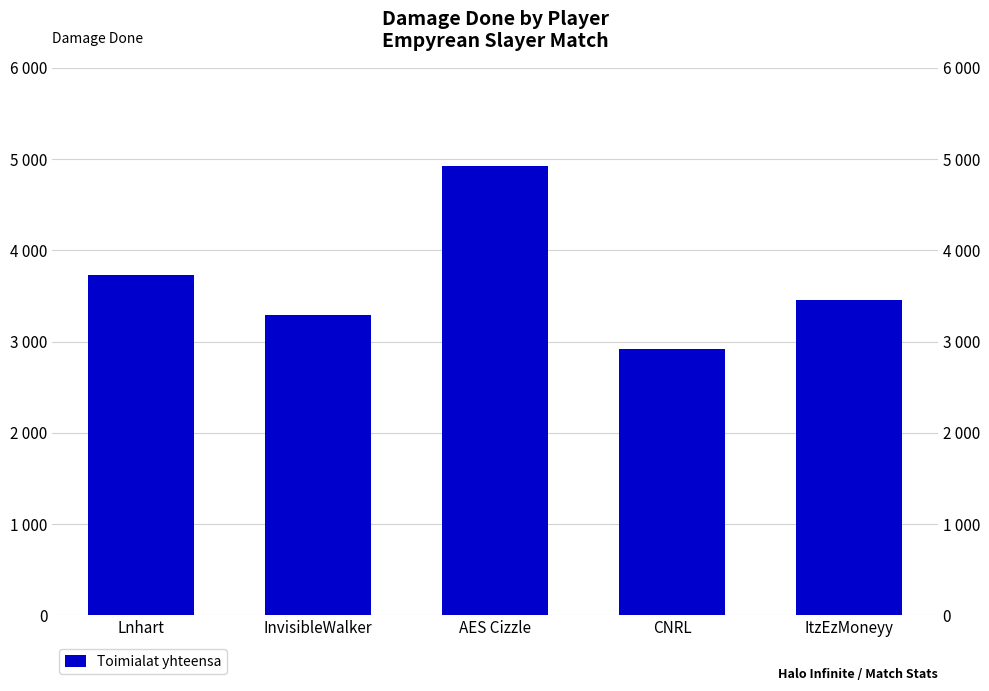

What is the ratio of the value at InvisibleWalker to the value at Lnhart?

0.9